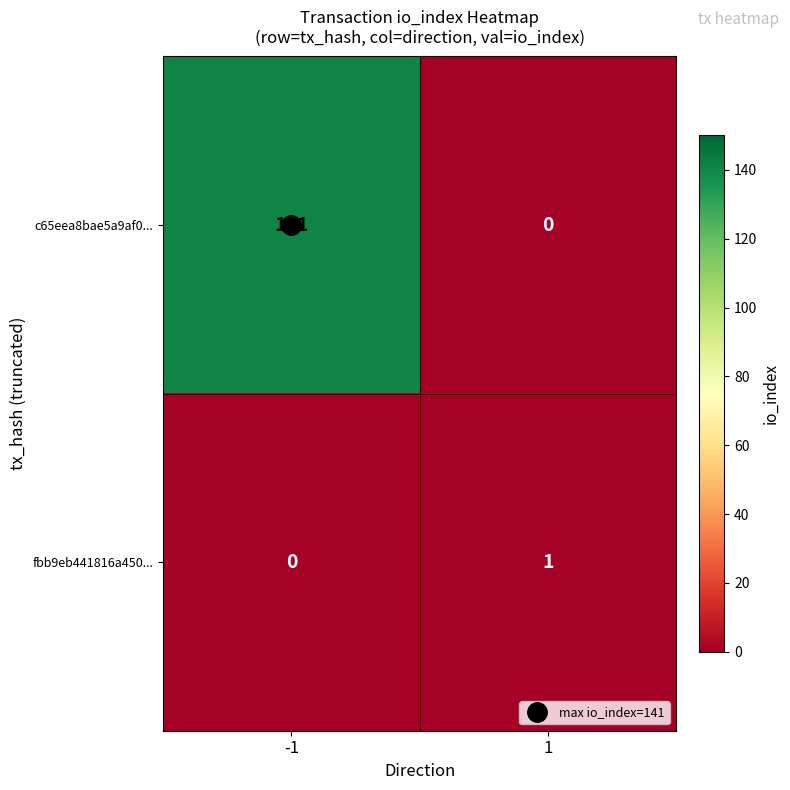

Count the number of data series in this chart.

2